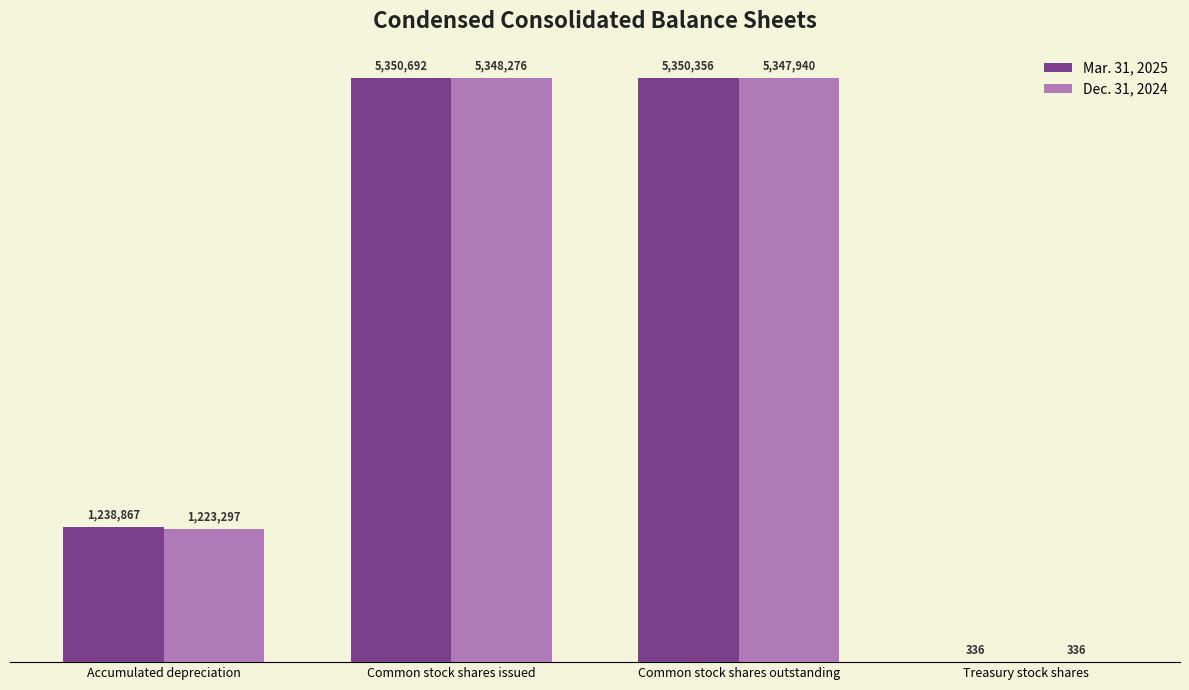

Reading left to right, transcribe all the data shown in this chart.

Mar. 31, 2025: Accumulated depreciation=1238867	Common stock shares issued=5350692	Common stock shares outstanding=5350356	Treasury stock shares=336
Dec. 31, 2024: Accumulated depreciation=1223297	Common stock shares issued=5348276	Common stock shares outstanding=5347940	Treasury stock shares=336